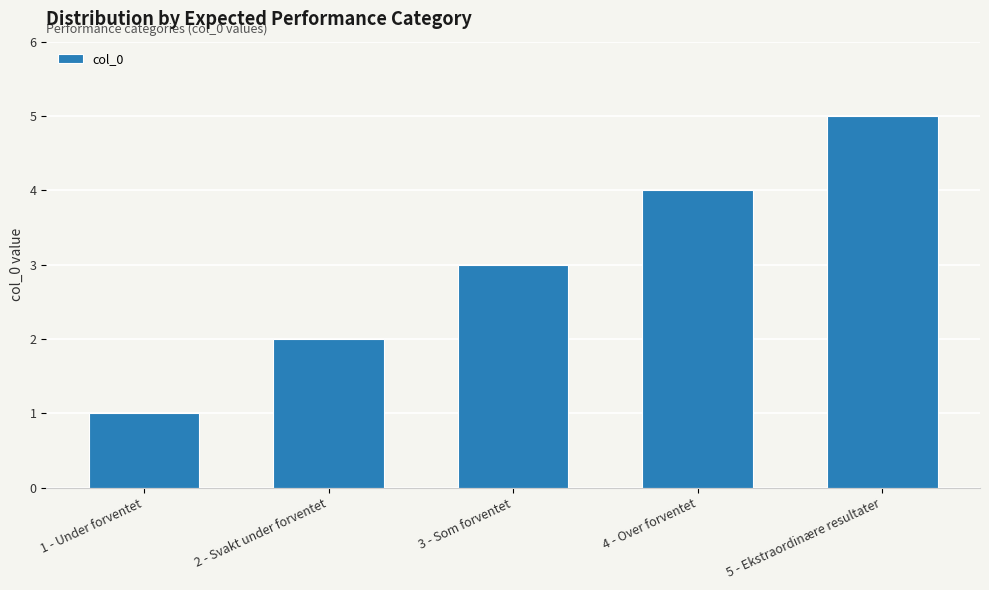

List the labels in order of value, smallest first.

1 - Under forventet, 2 - Svakt under forventet, 3 - Som forventet, 4 - Over forventet, 5 - Ekstraordinære resultater